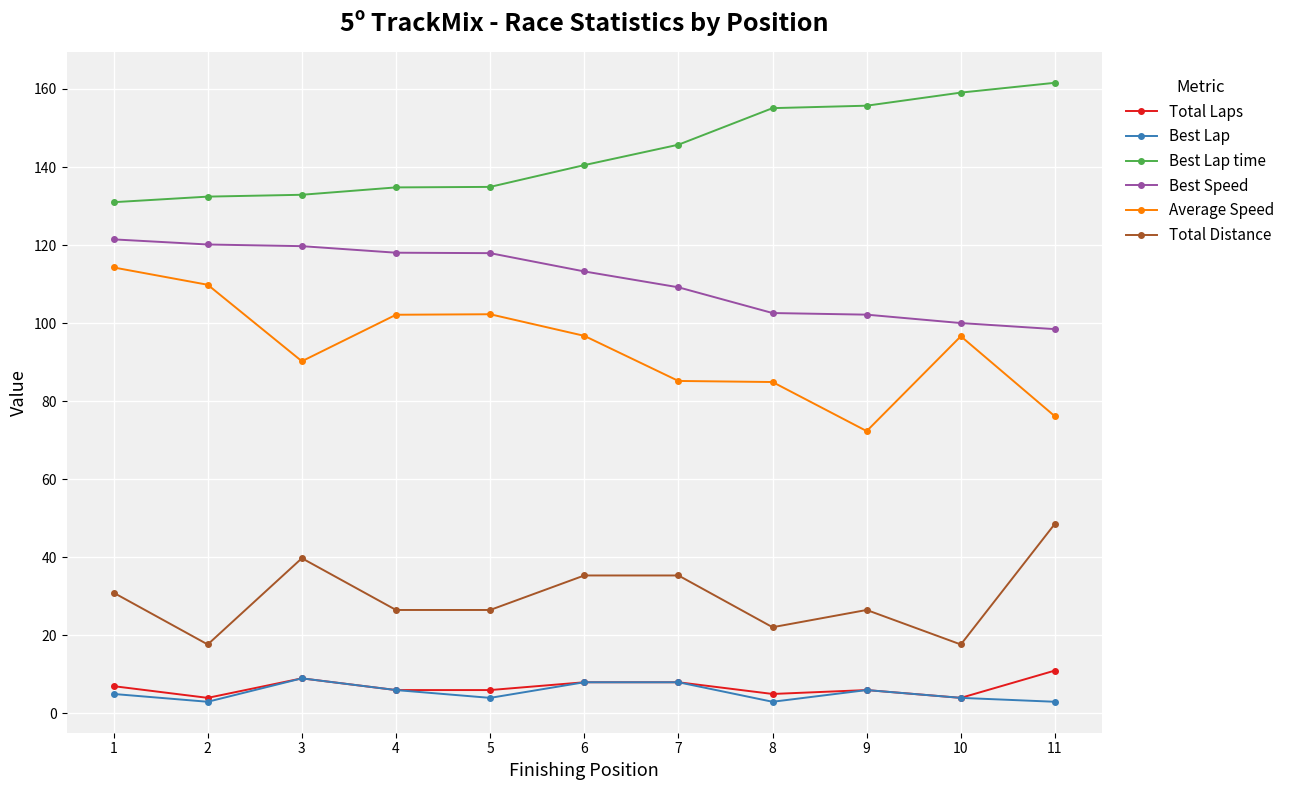

Which series has the largest total across all categories?

Best Lap time